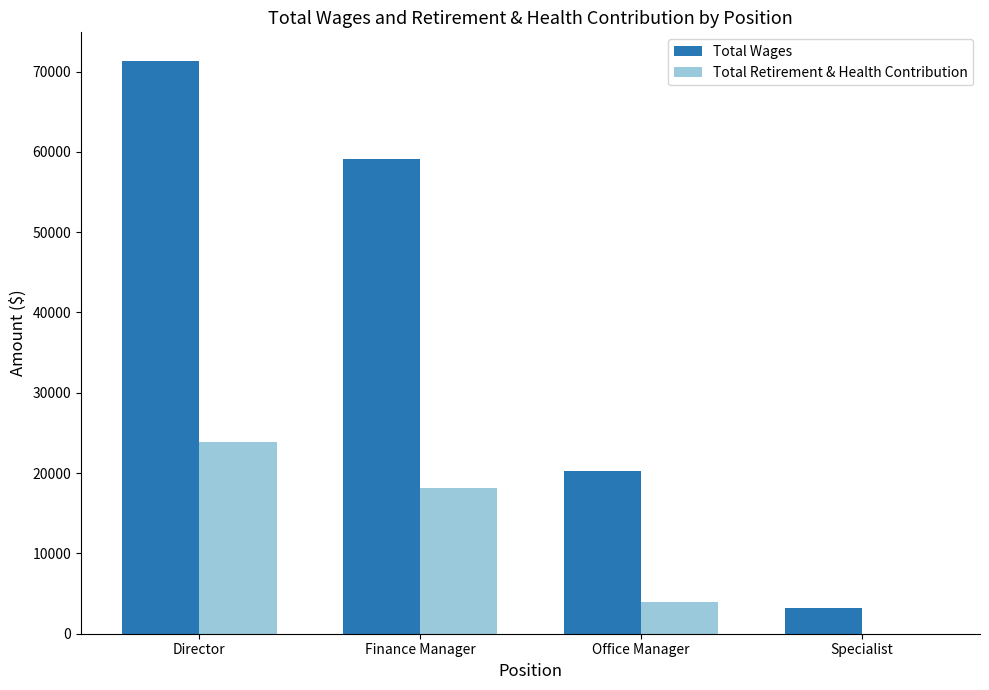

Reading right to left, transcribe all the data shown in this chart.

Total Wages: 3188	20256	59120	71313
Total Retirement & Health Contribution: 0	3914	18163	23842